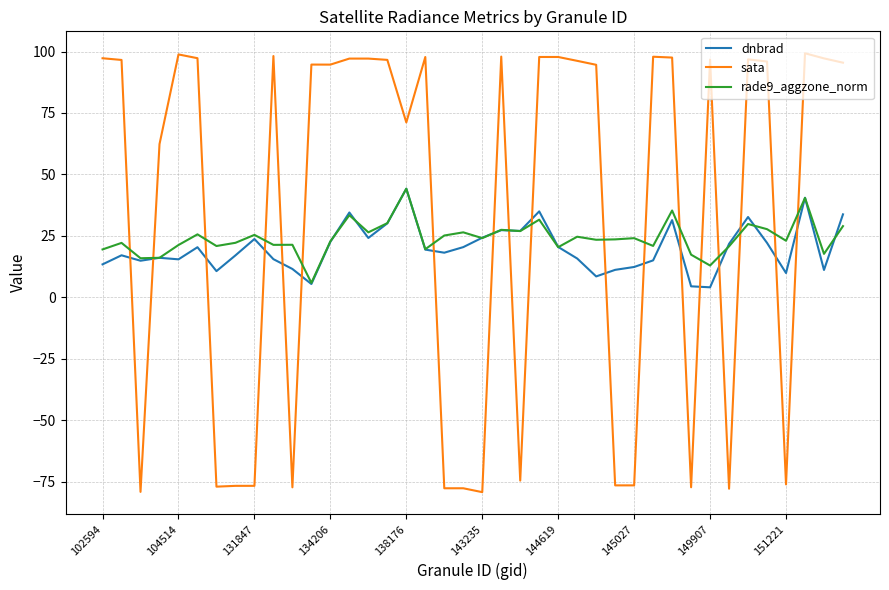

After their last crossing, which series has the higher values: dnbrad or sata?

sata